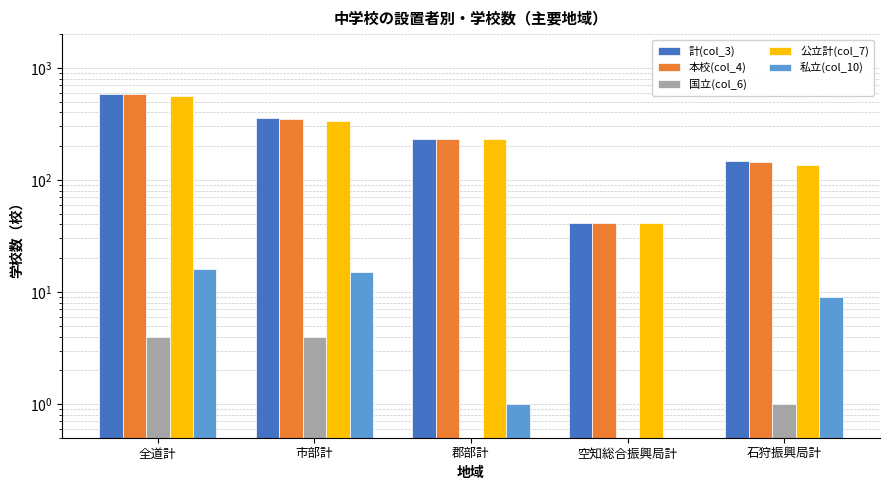

What is the difference between the maximum and second lowest values in the 国立(col_6) series?

4